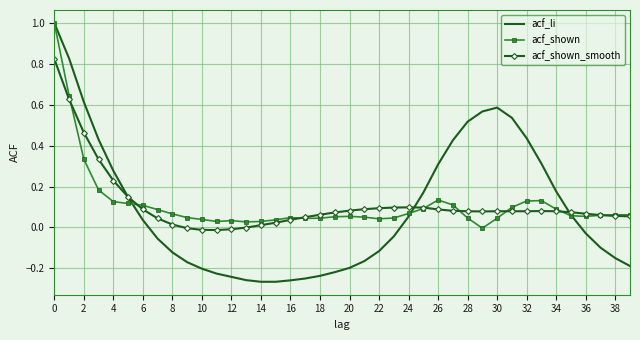

What is the maximum value for acf_shown?

1.0